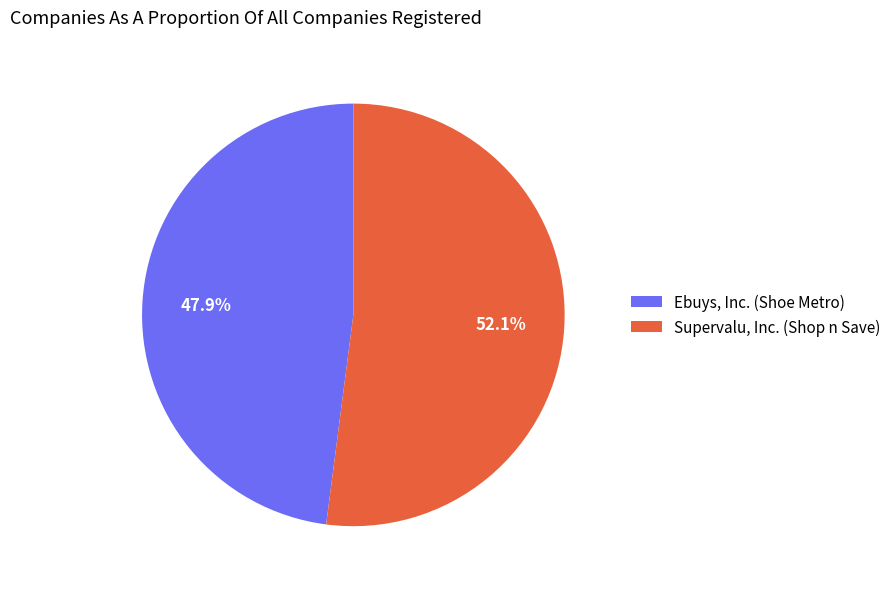

Which slice is the largest?

Supervalu, Inc. (Shop n Save)